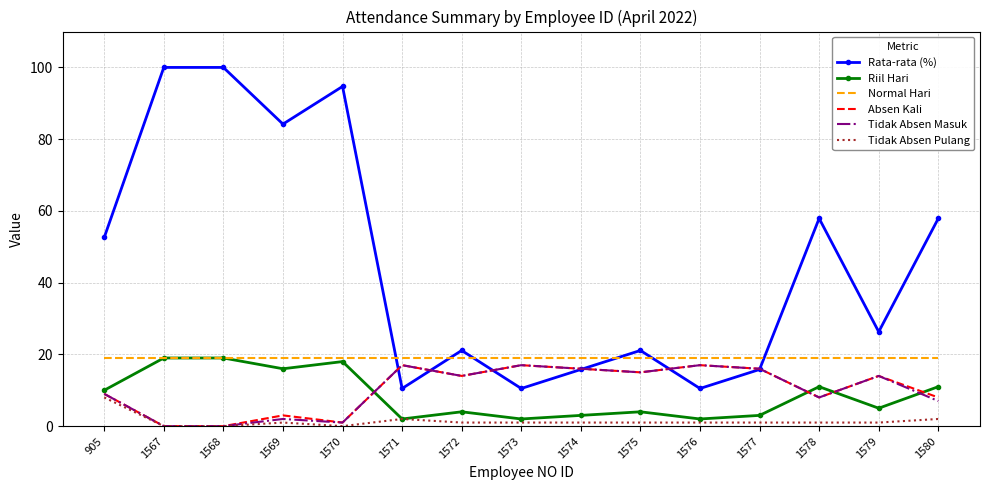

At which label is Tidak Absen Masuk closest to 8?

1578